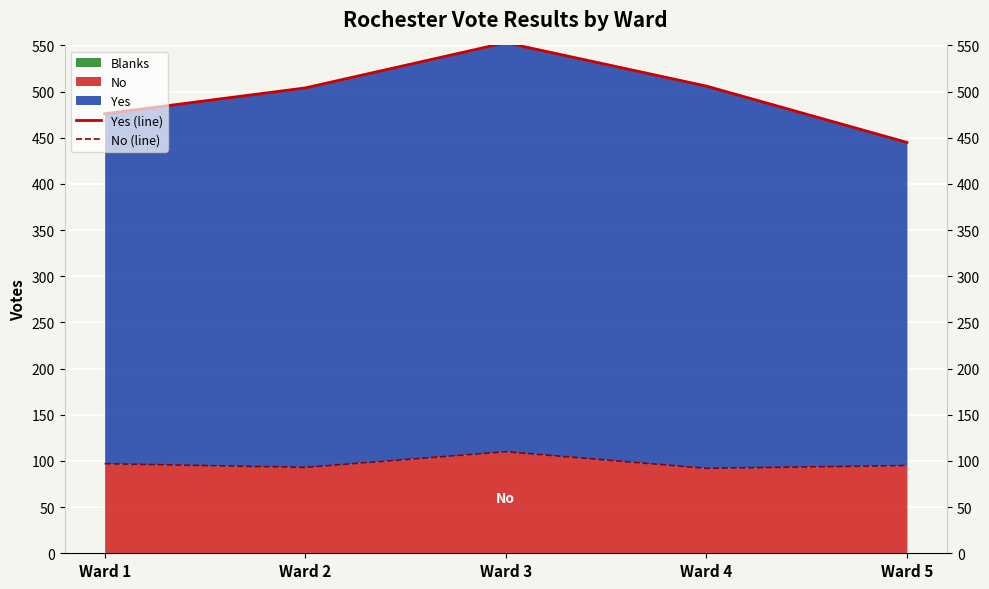

True or false: Yes (line) and No (line) cross at least once.

False